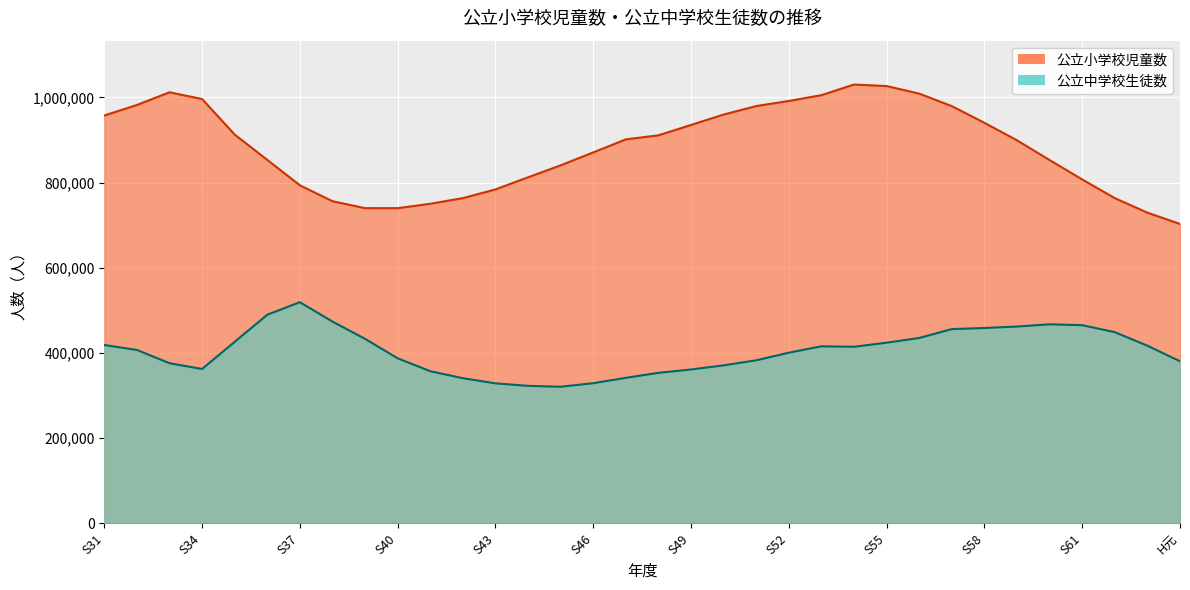

At how many categories does at least one series exceed 1011068?

3